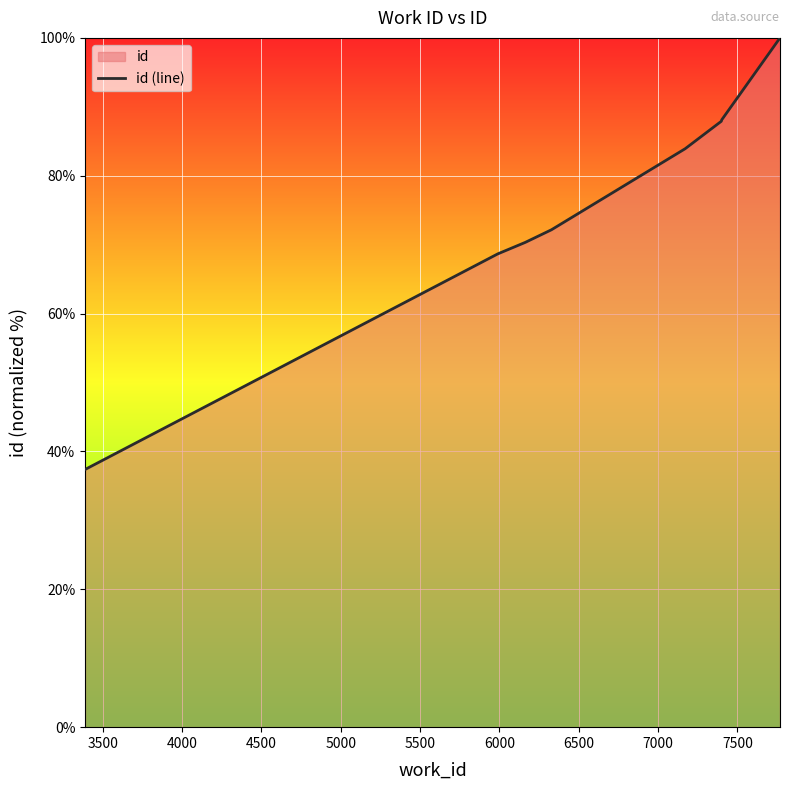

What is the minimum value shown in the chart?

37.4